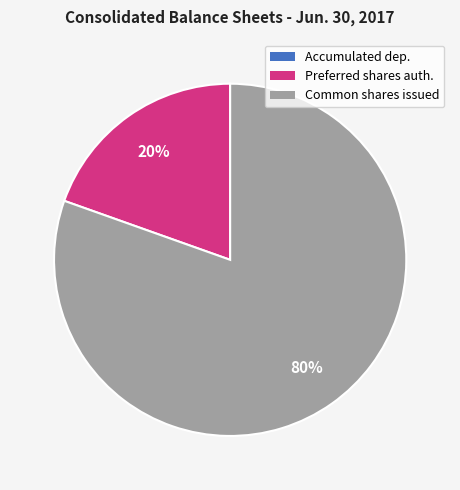

Does any single category account for the majority?

Yes